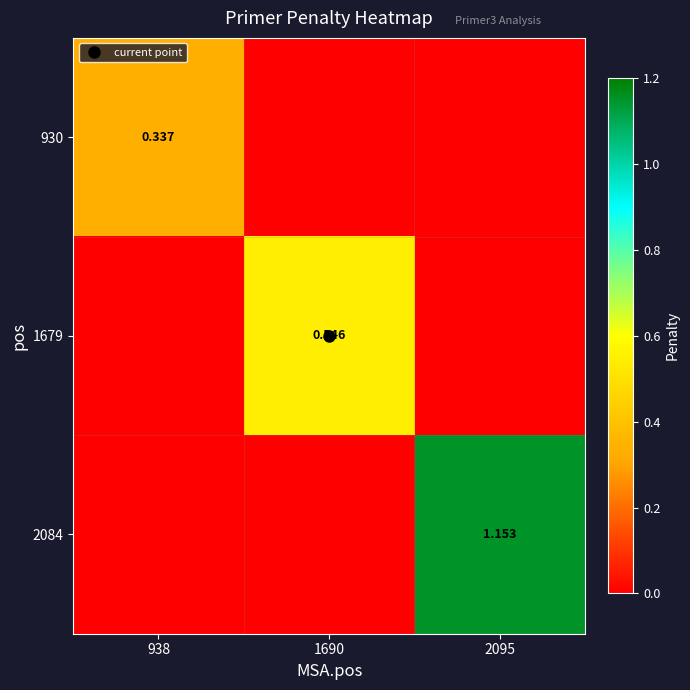

At how many categories does at least one series exceed 0?

3